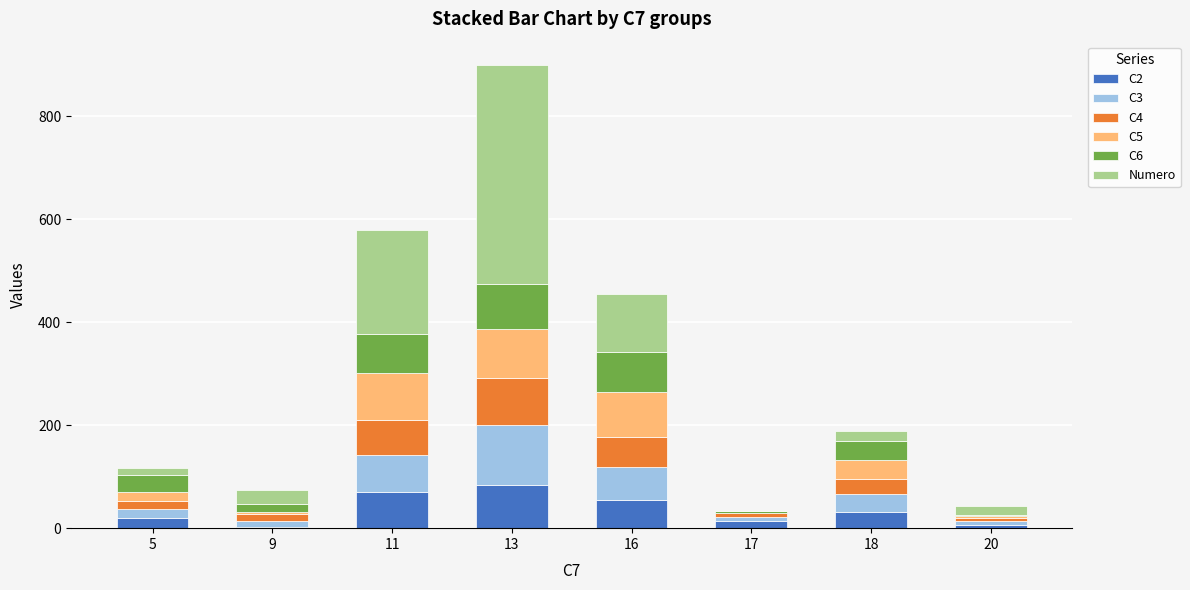

Is it true that C2 equals 6 at 20?

True